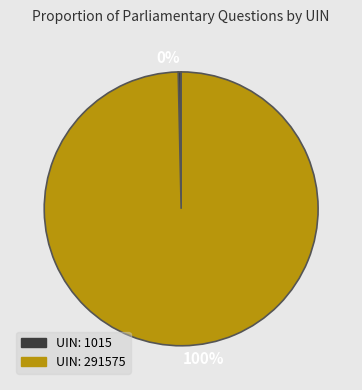

How many segments does this pie chart have?

2